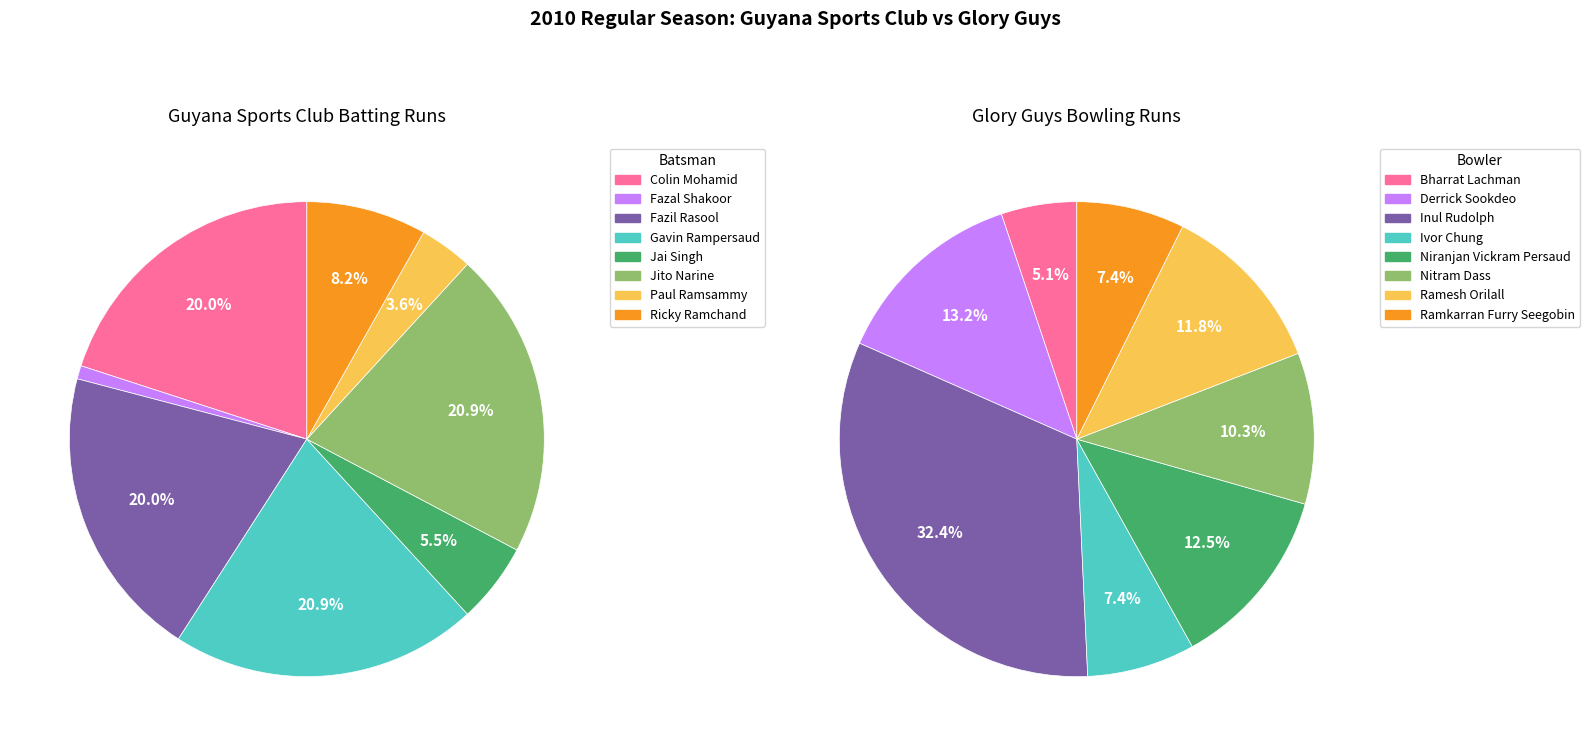

Does Colin Mohamid account for over 50% of the chart?

No